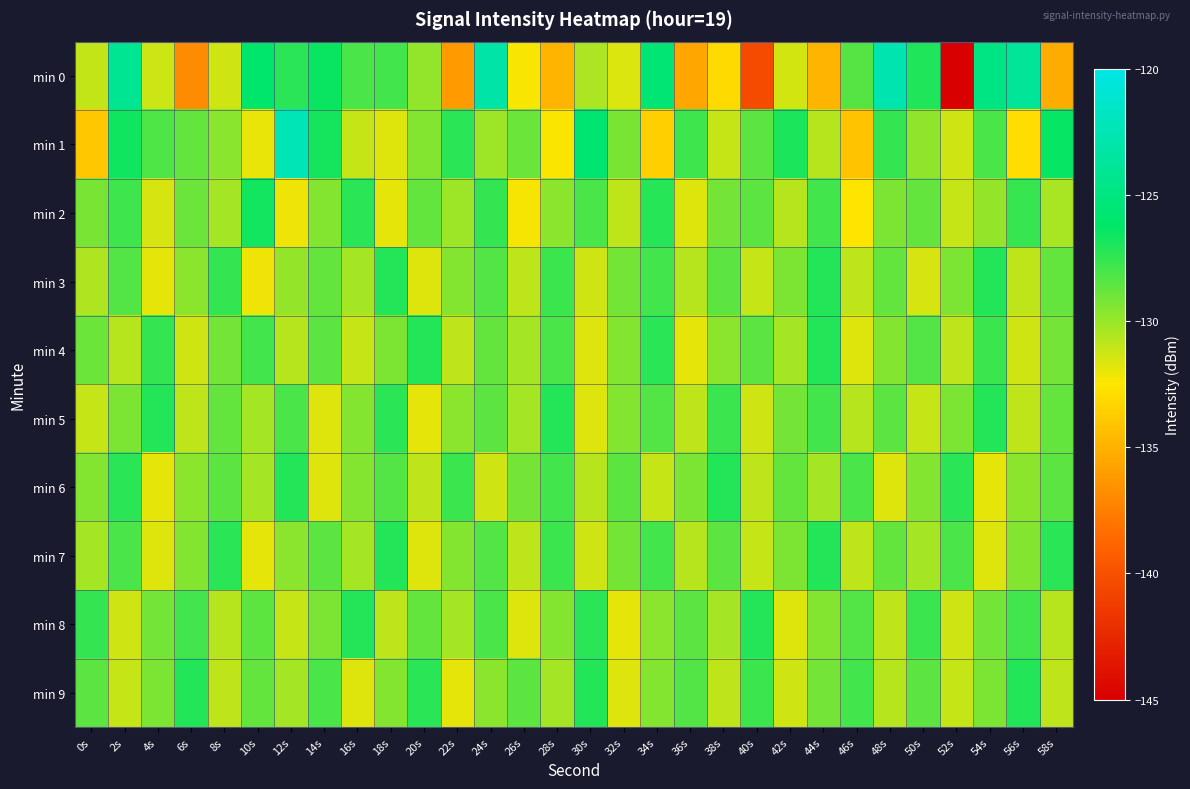

At which category is the sum across all series the highest?

24s